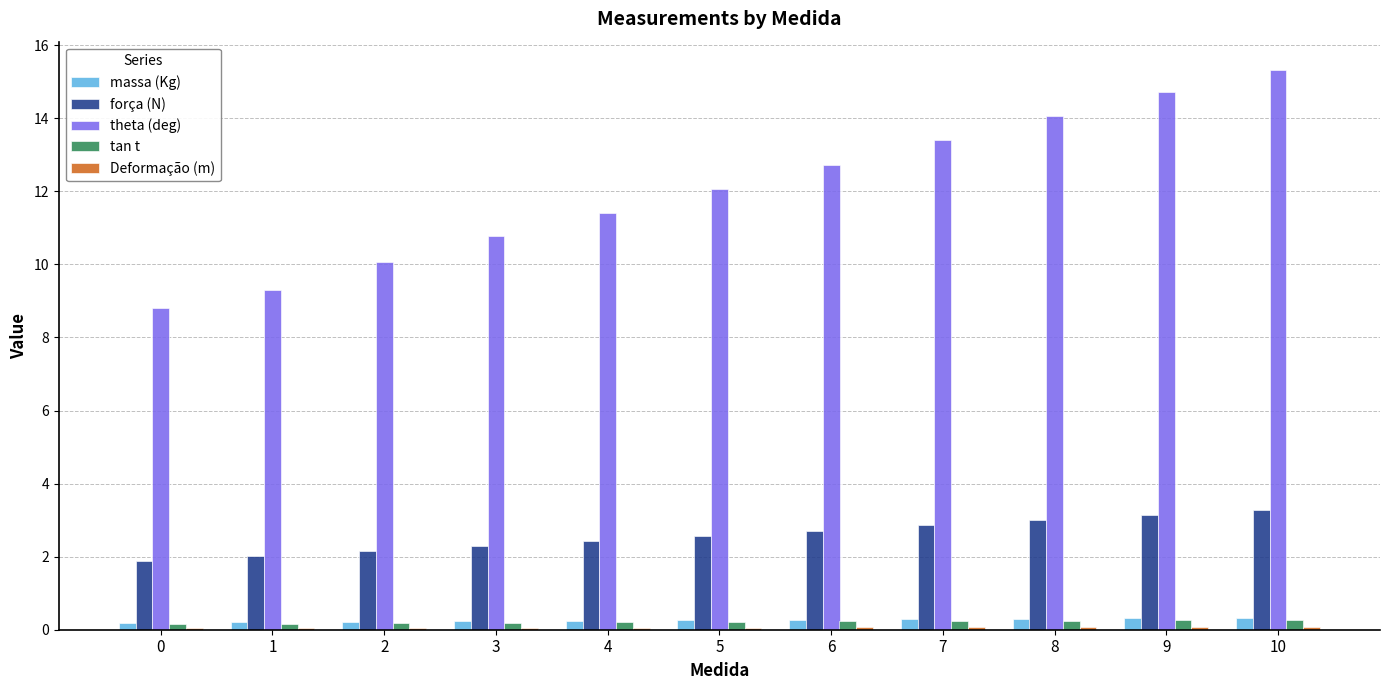

What is the maximum value shown in the chart?

15.3